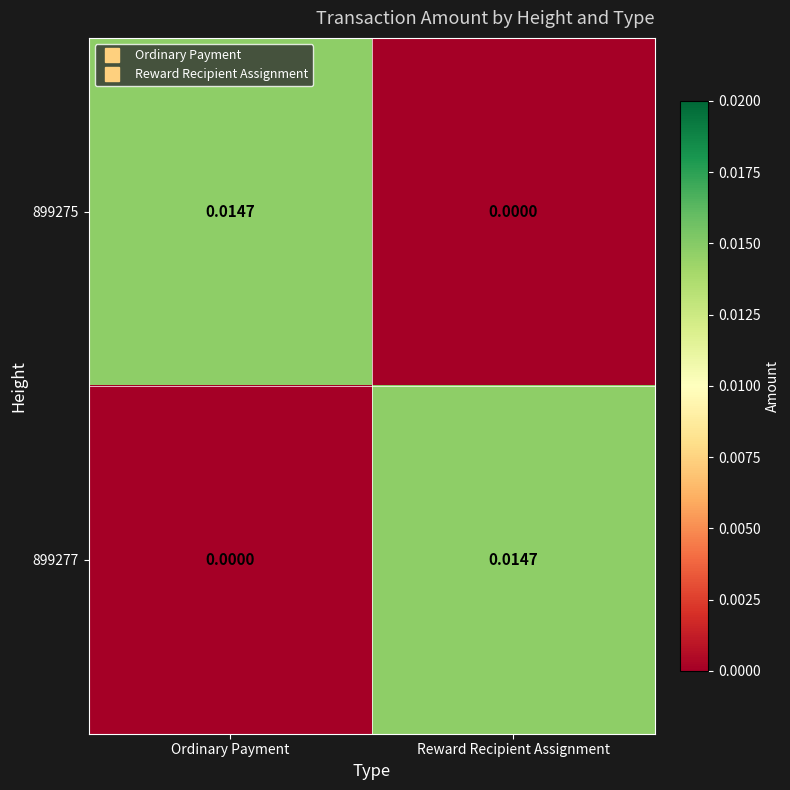

At which label is 899277 closest to 0?

Ordinary Payment